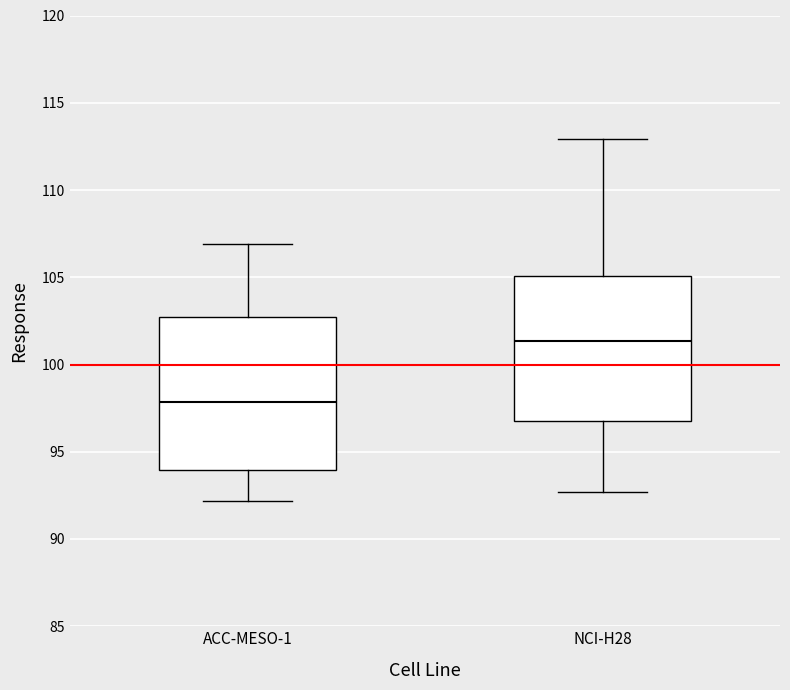

Reading left to right, read every box against the y-axis: the position of its median line, the range the box covers, and the ends of its whiskers. The values are not printed on the chart, so give them approximately, as read against the axis.

ACC-MESO-1: median 98.0, box 94.0 to 103.0, whiskers 92.0 to 107.0
NCI-H28: median 101.5, box 97.0 to 105.0, whiskers 92.5 to 113.0